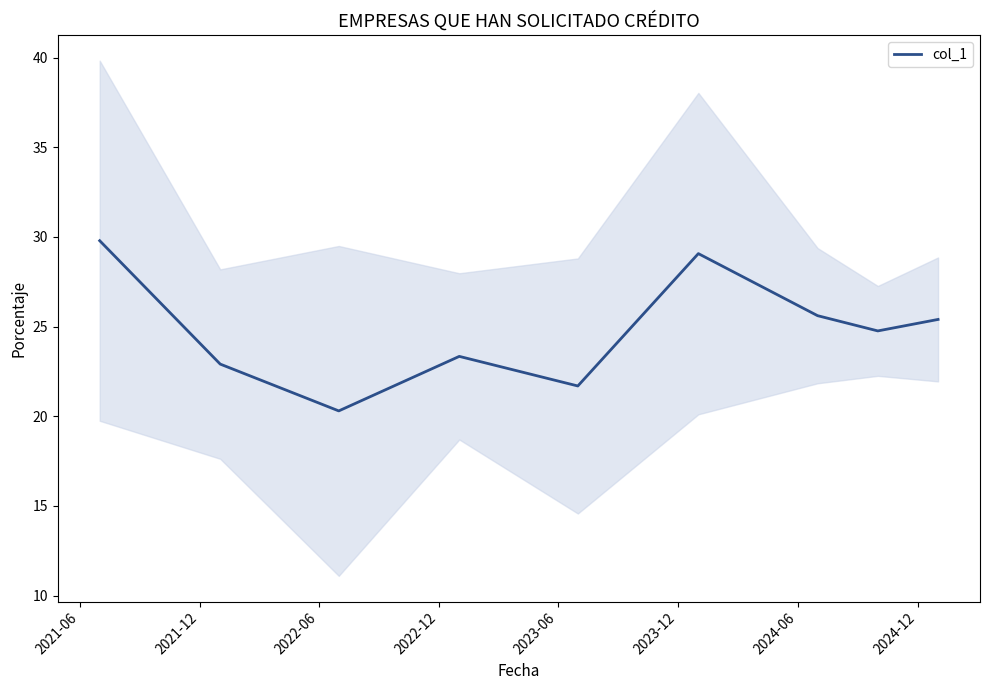

What is the lowest value of the col_1 series?

20.3